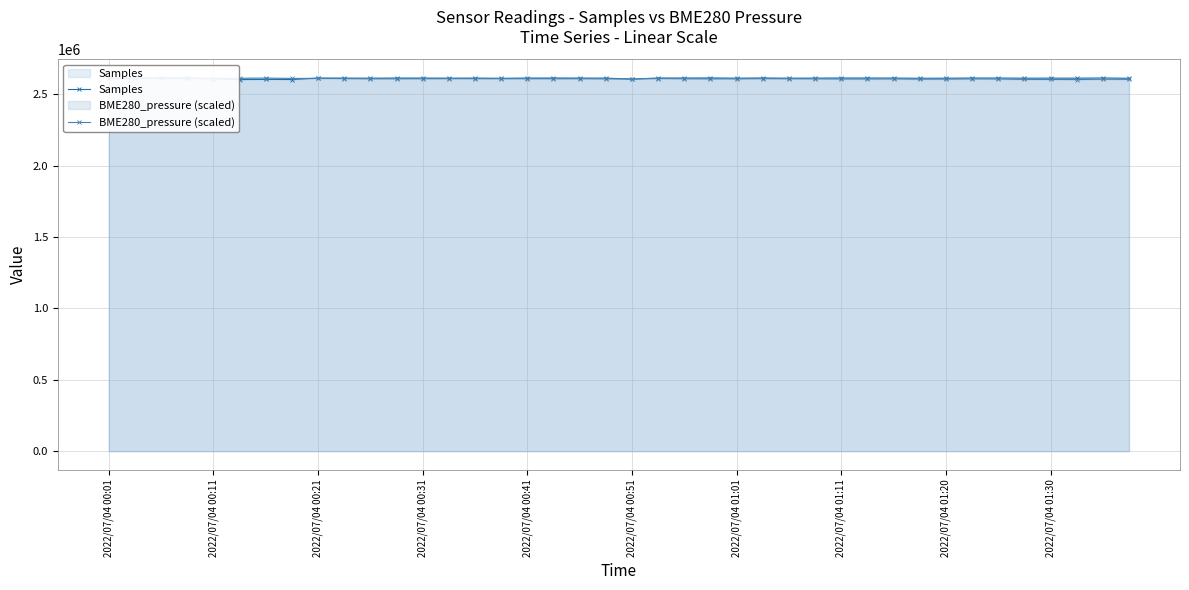

The value of Samples at 2022/07/04 00:41 is 1568843. True or false?

False